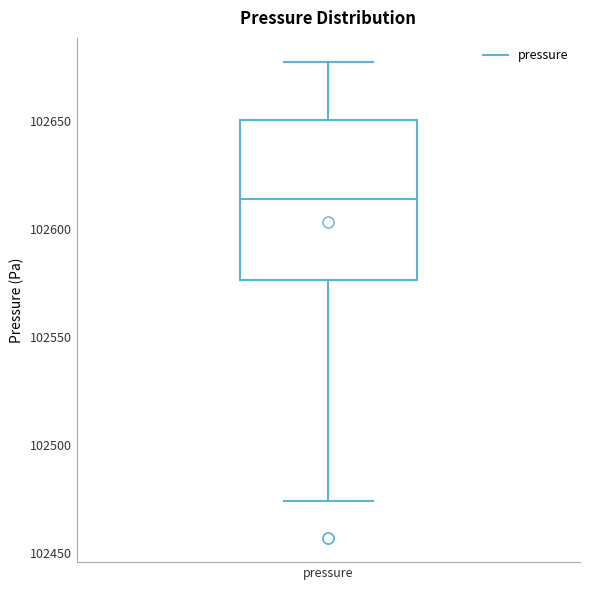

Transcribe this box plot: give where the median line is, the range the box spans, and where the two whiskers end, as read against the y-axis. The values are not printed on the chart, so give them approximately, as read against the axis.

median 102615, box 102575 to 102650, whiskers 102475 to 102675